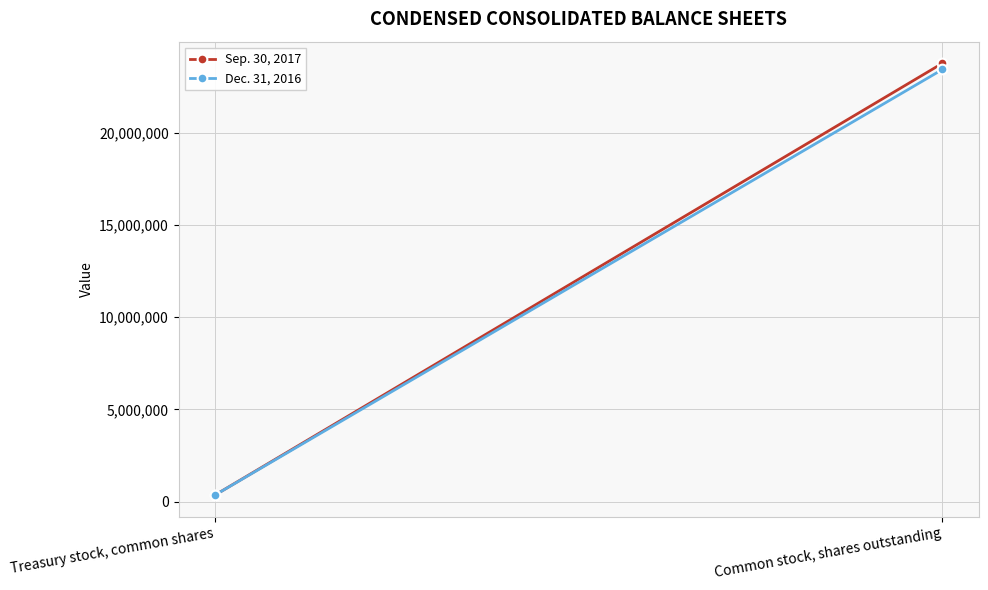

At how many categories does at least one series exceed 11959484?

1